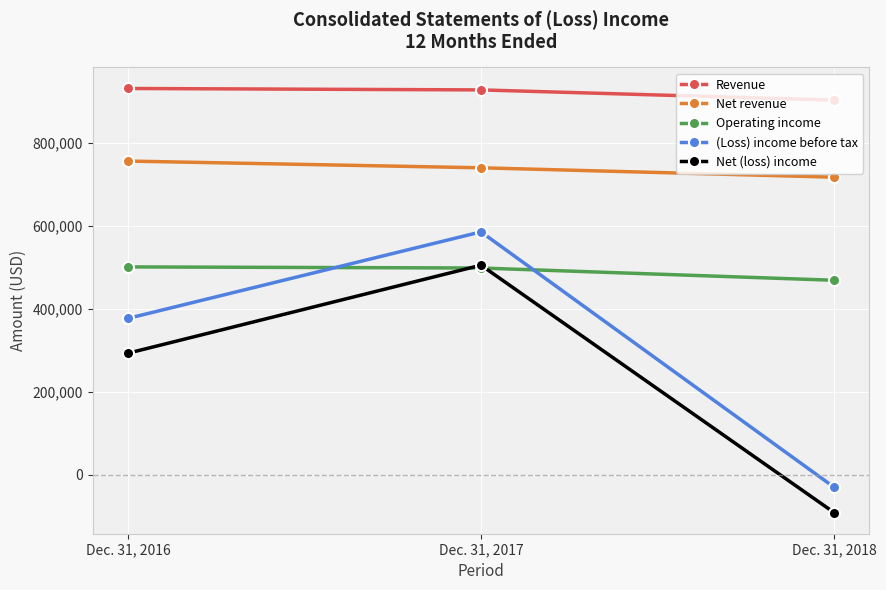

List the labels in order of Operating income value, smallest first.

Dec. 31, 2018, Dec. 31, 2017, Dec. 31, 2016